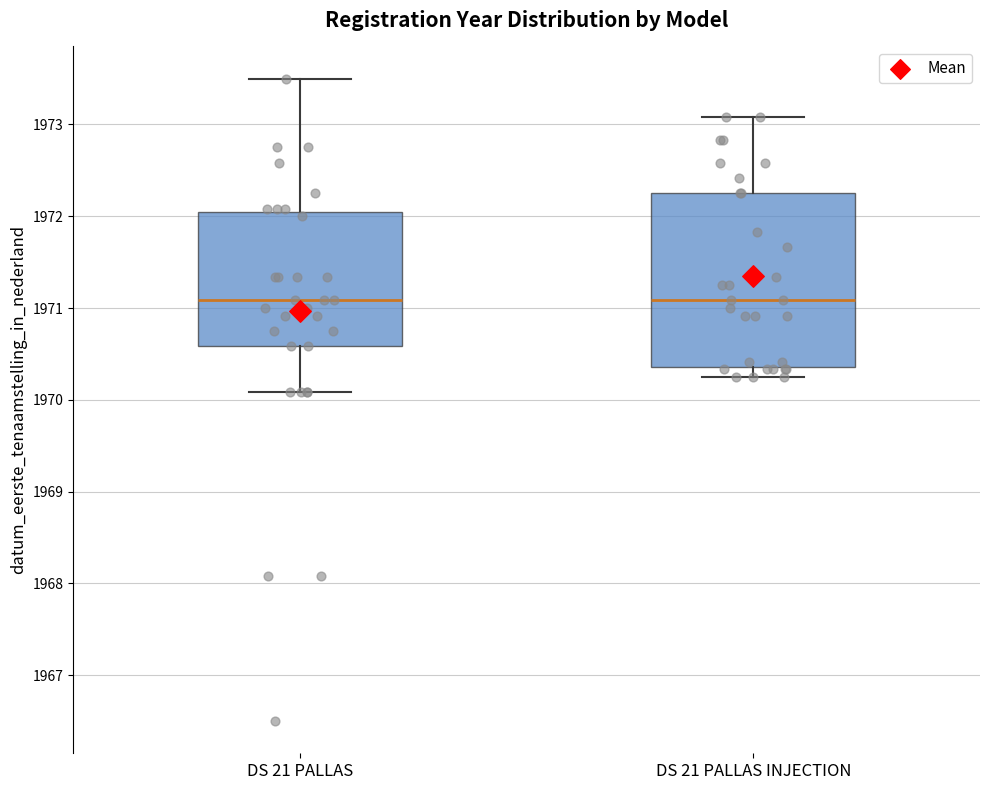

Reading left to right, transcribe this box plot: for each box, give where its median line is, the range the box spans, and where its two whiskers end, as read against the y-axis. The values are not printed on the chart, so give them approximately, as read against the axis.

DS 21 PALLAS: median 1971.1, box 1970.6 to 1972.0, whiskers 1970.1 to 1973.5
DS 21 PALLAS INJECTION: median 1971.1, box 1970.4 to 1972.3, whiskers 1970.3 to 1973.1